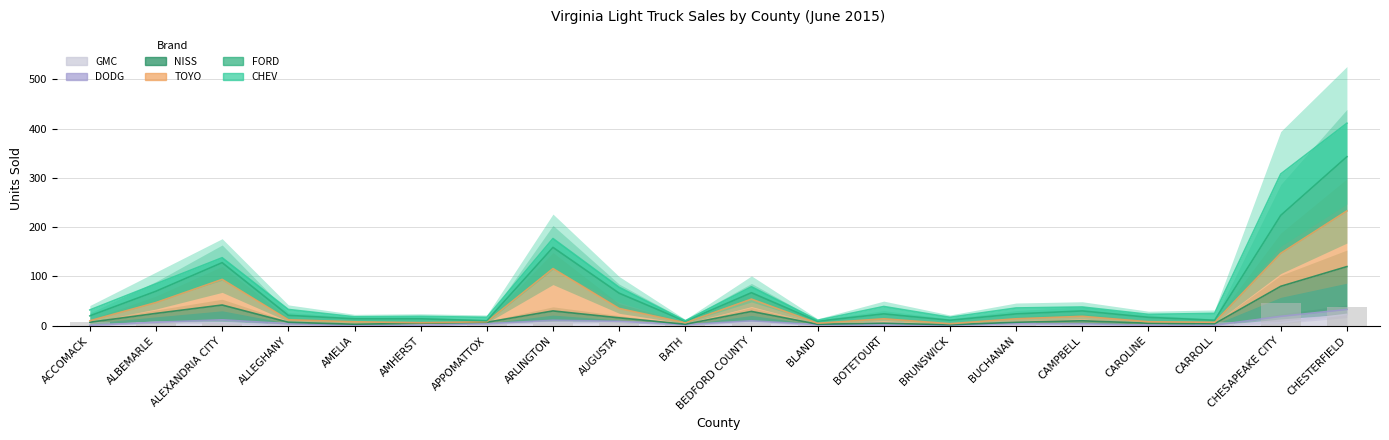

Does the chart contain any negative values?

No